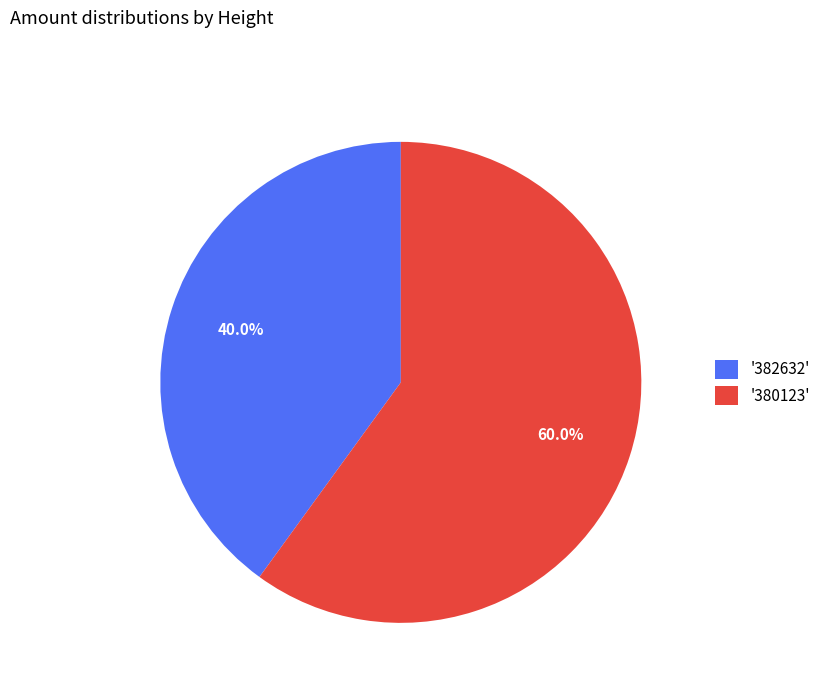

Rank the categories by value from lowest to highest.

'382632', '380123'